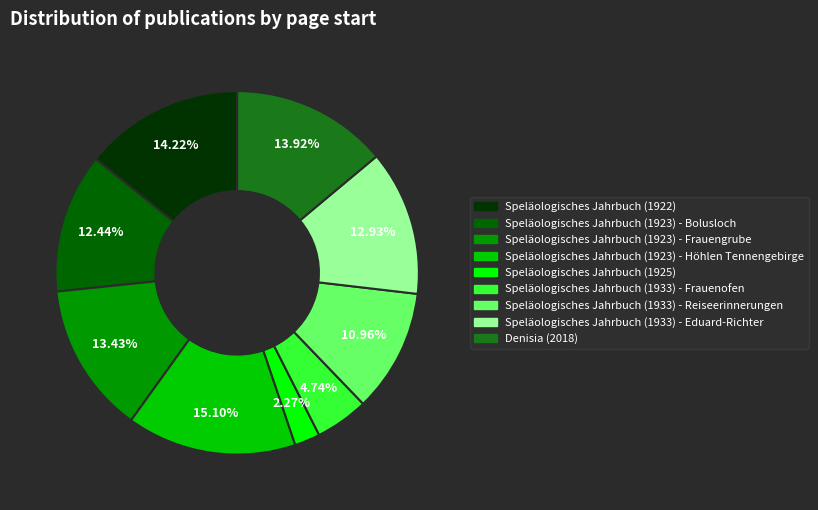

To the nearest percent, what portion does Speläologisches Jahrbuch (1922) represent?

14%